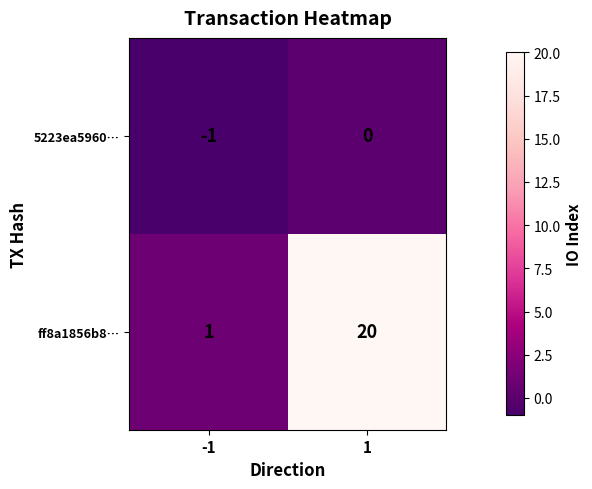

What is the greatest value displayed?

20